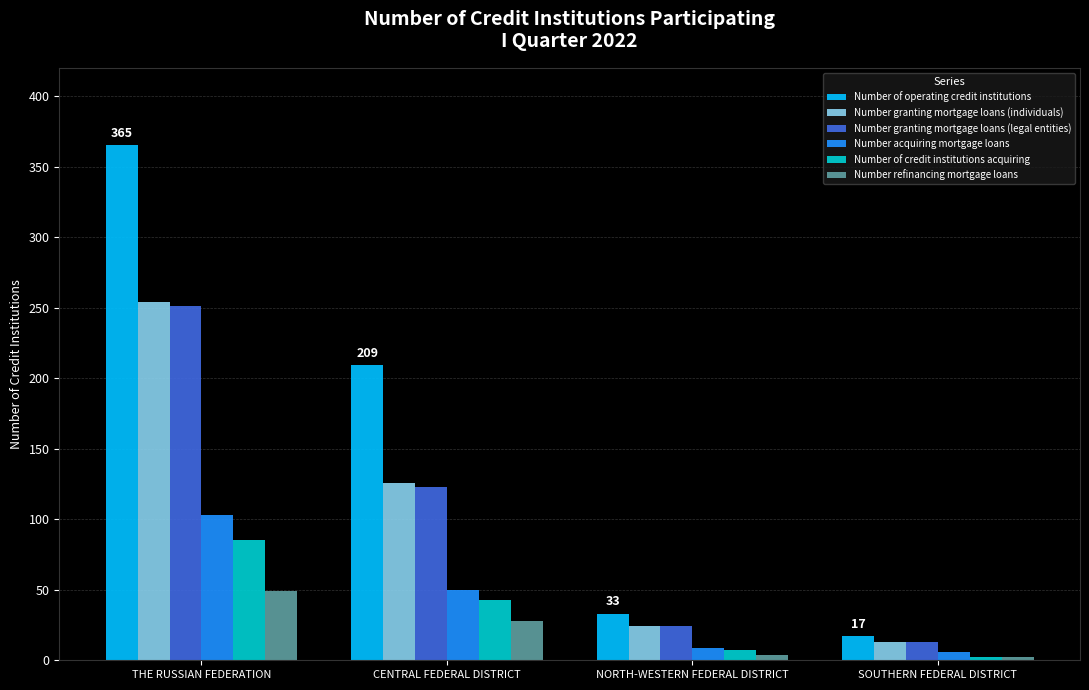

What is the difference between the second highest and minimum values in the Number of credit institutions acquiring series?

41